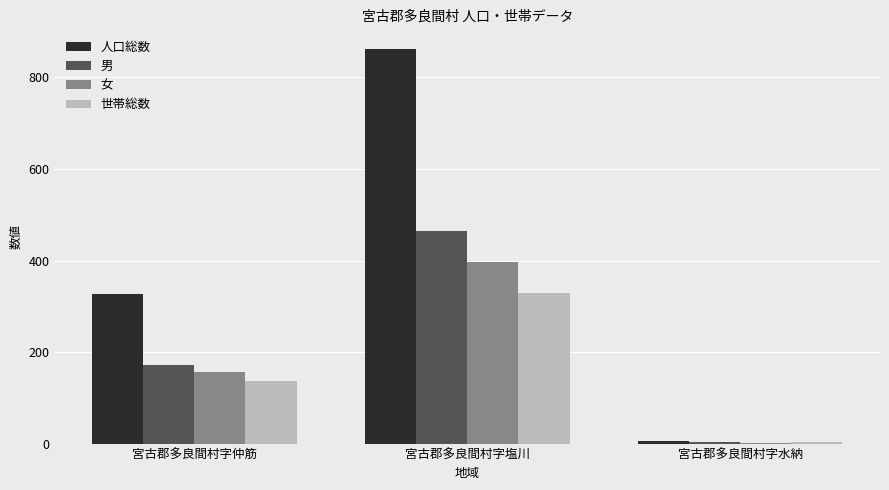

Where is 女 nearest to the value 199?

宮古郡多良間村字仲筋